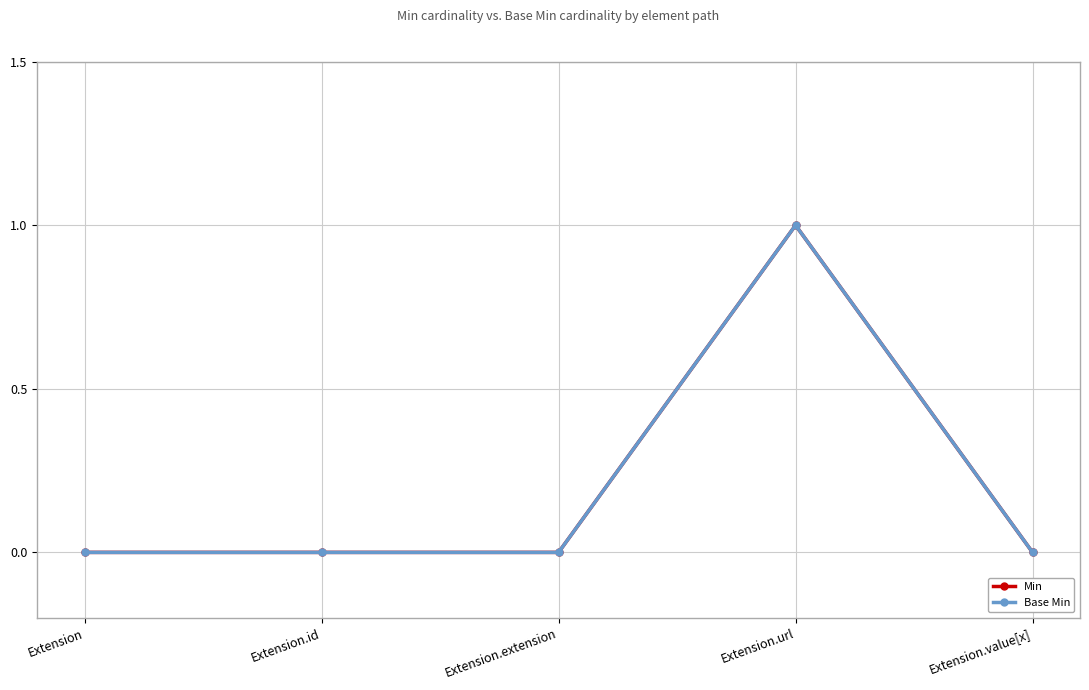

Does the chart have visible grid lines?

Yes